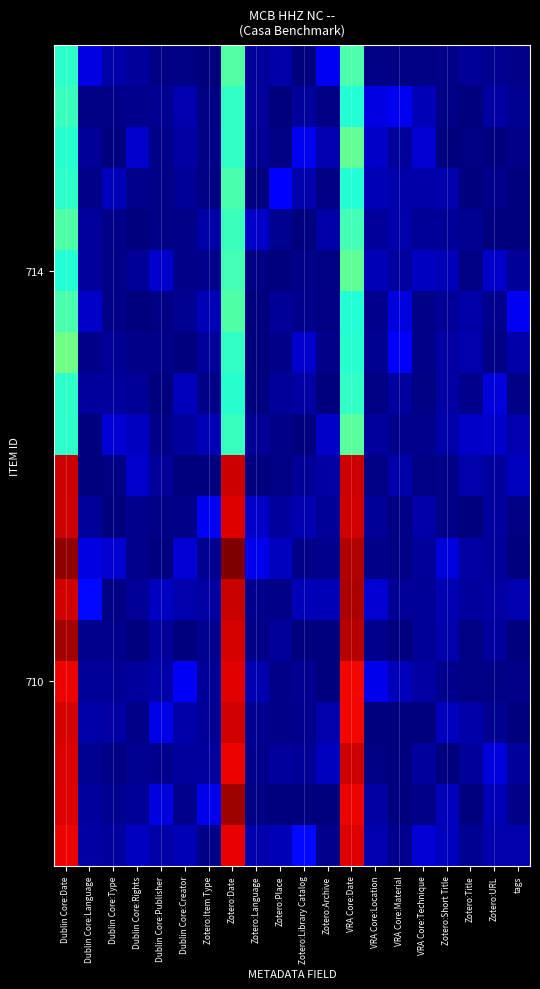

What is the total value across all series at Zotero:Place?

16.3